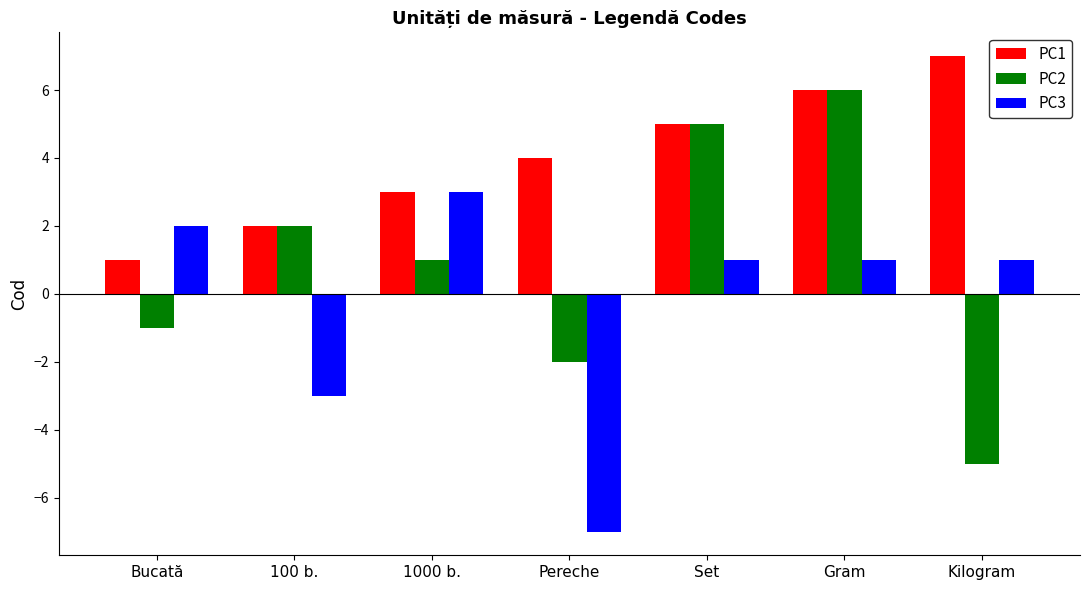

Is it true that PC2 equals -1 at Bucată?

True